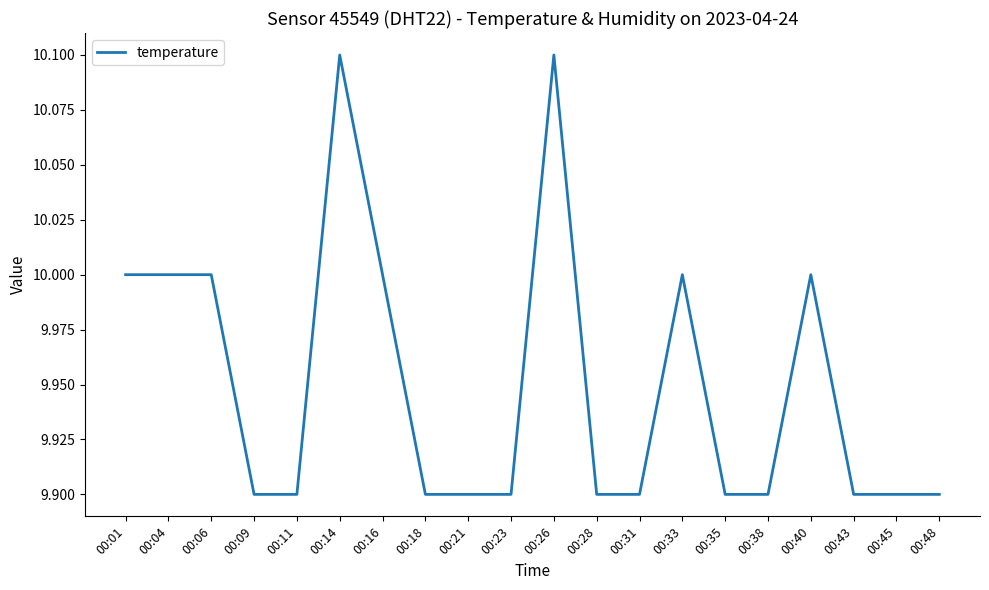

Does the chart display data point markers on the line(s)?

No